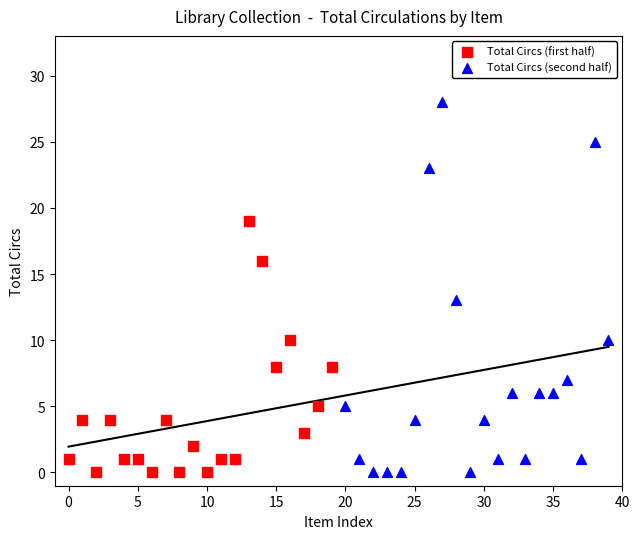

Which series has the largest Y range (max minus min)?

Total Circs (second half)